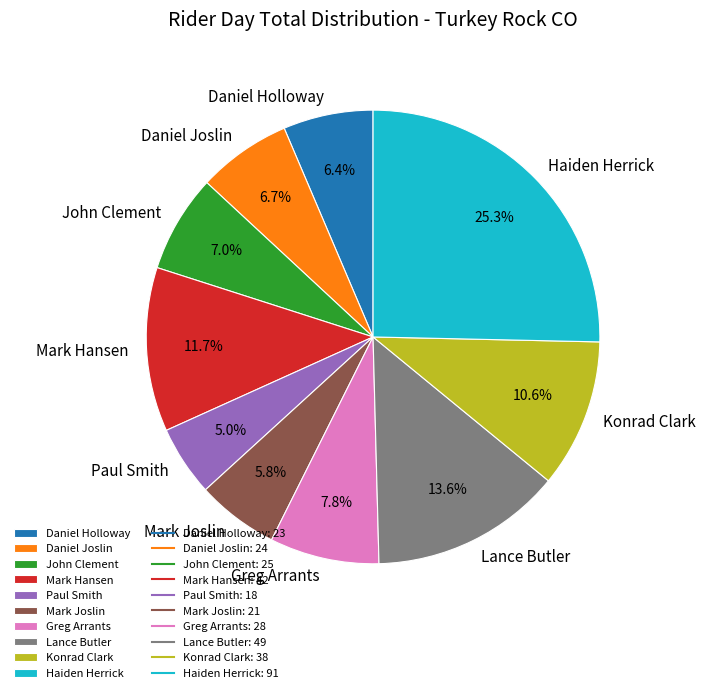

To the nearest percent, what is the combined percentage of Paul Smith and Haiden Herrick?

30%